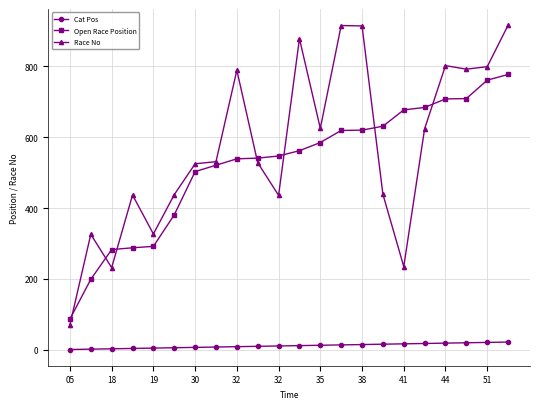

Which series has the largest range (max minus min)?

Race No